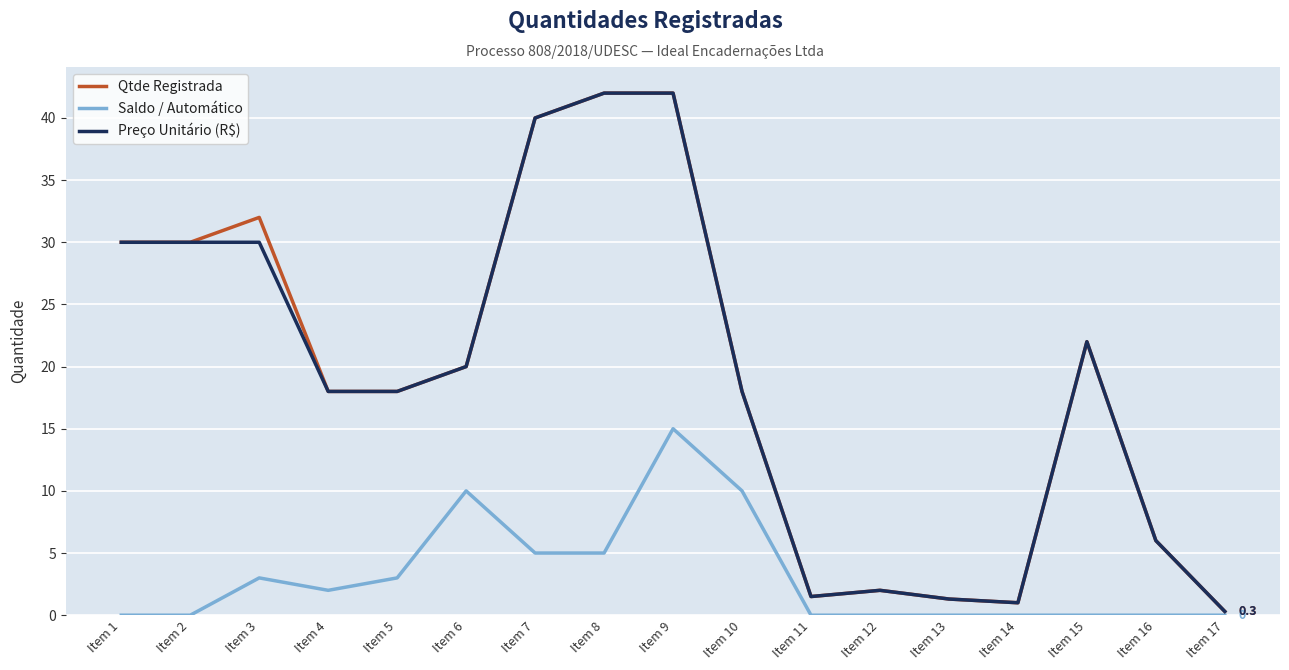

What is the difference between the second highest and minimum values in the Qtde Registrada series?

41.7